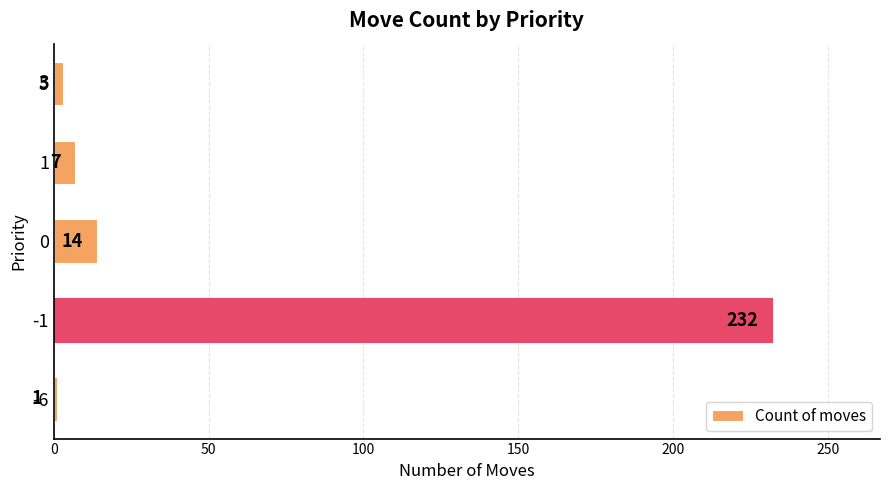

What value does the data have at 5, to the nearest 5?

5